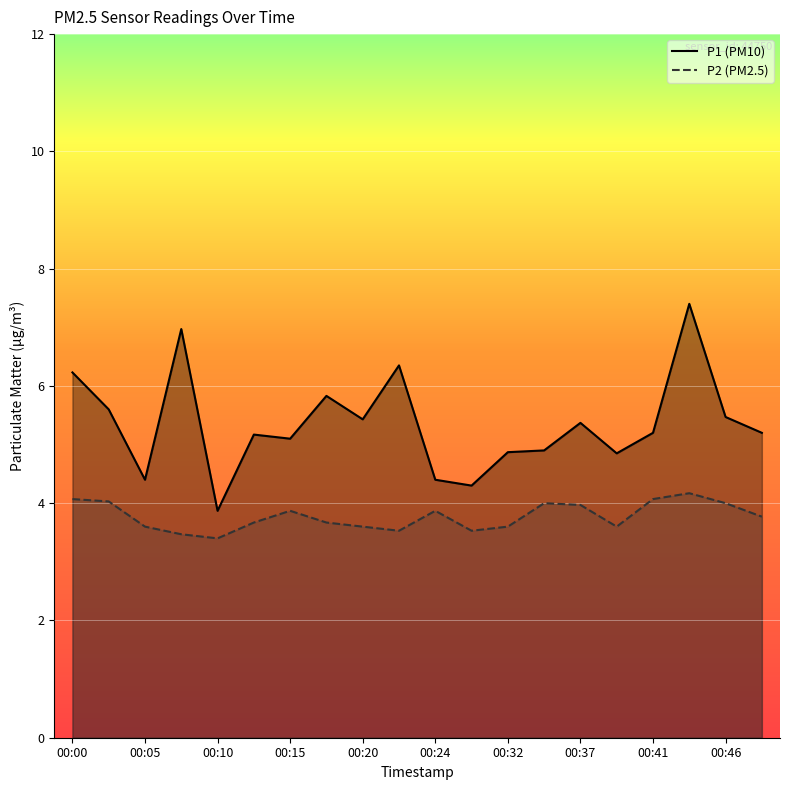

Which series has the largest total across all categories?

P1